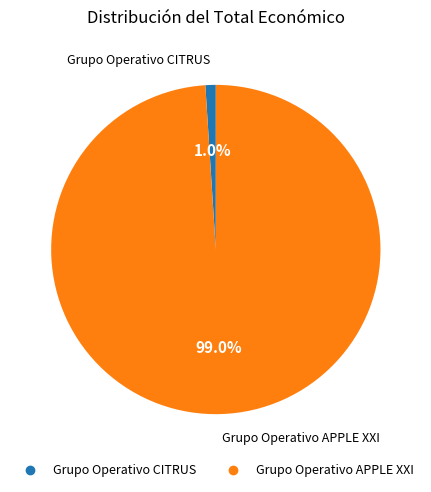

Count the number of slices in the pie.

2